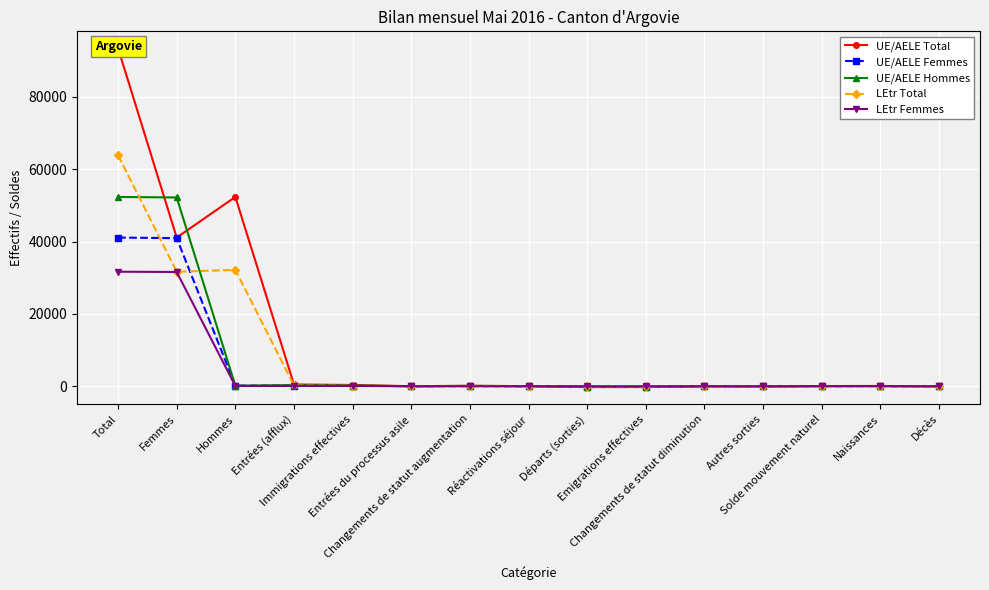

What is the difference between the highest and lowest values at Entrées (afflux)?

386